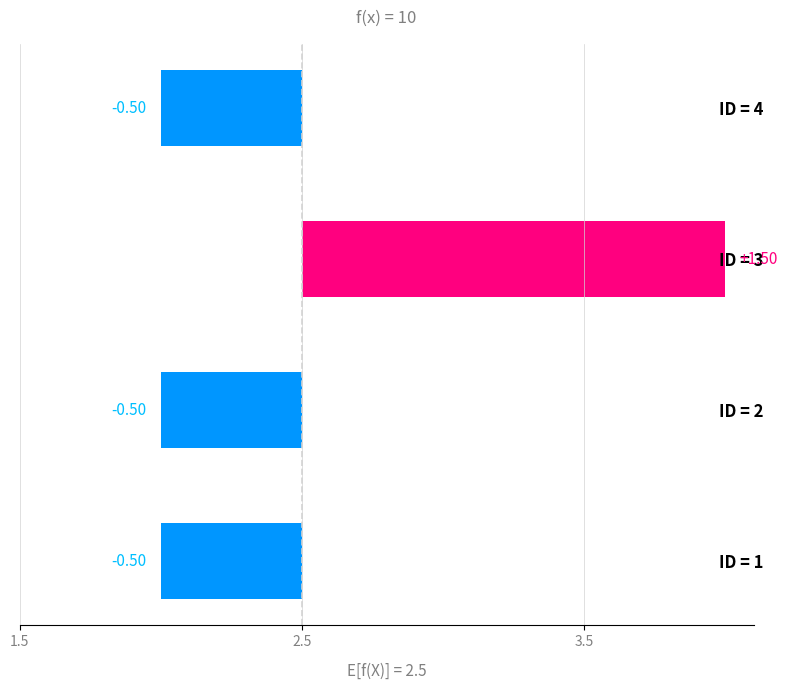

Are the bars horizontal?

Yes